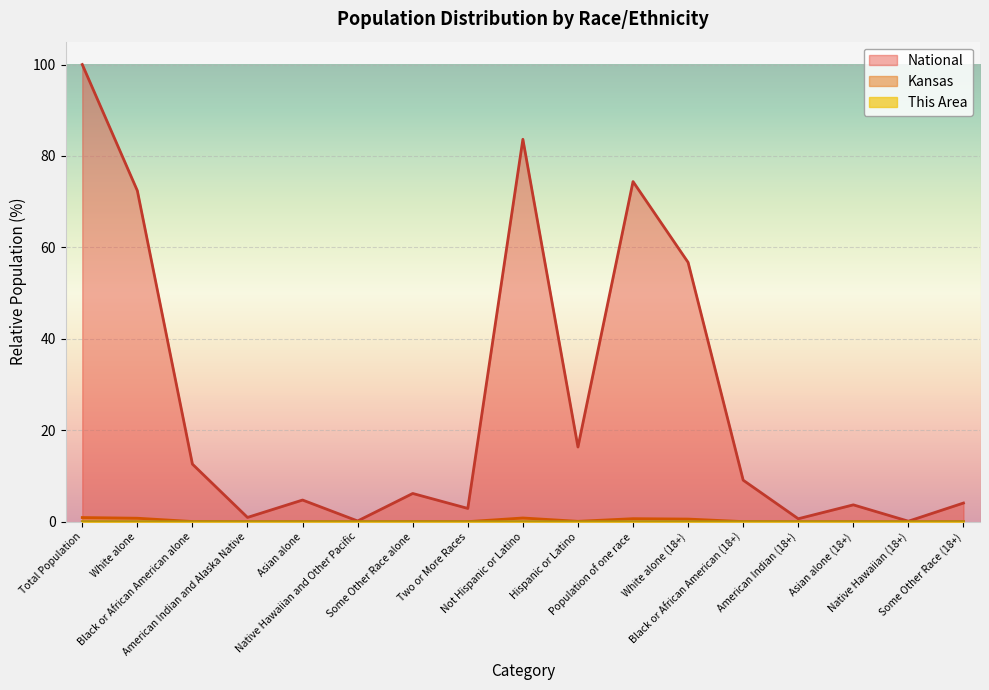

Reading right to left, list all the values displayed in this chart.

This Area: 0.0	0.0	0.0	0.0	0.0	0.0	0.0	0.0	0.0	0.0	0.0	0.0	0.0	0.0	0.0	0.0	0.0
Kansas: 0.0	0.0	0.0	0.0	0.0	0.6	0.7	0.1	0.8	0.0	0.0	0.0	0.0	0.0	0.1	0.8	0.9
National: 4.1	0.1	3.7	0.7	9.1	56.7	74.4	16.3	83.7	2.9	6.2	0.2	4.8	0.9	12.6	72.4	100.0